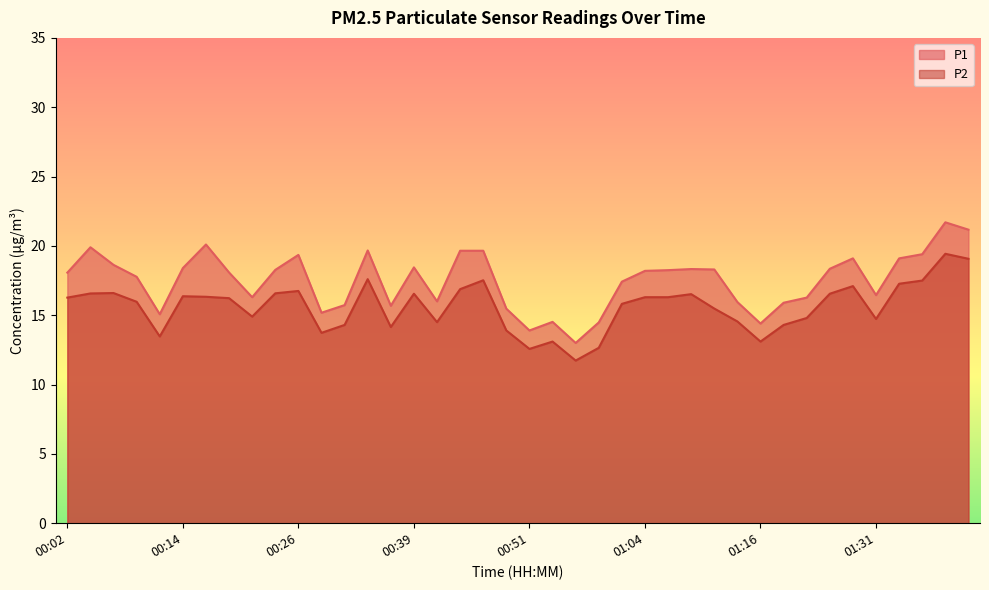

What is the maximum value shown in the chart?

21.7